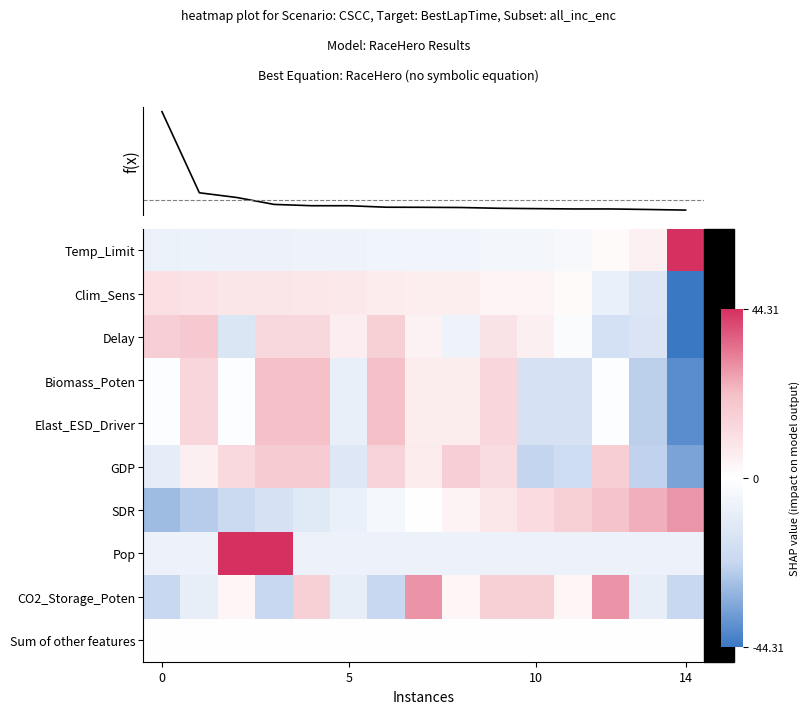

Which series has the largest range (max minus min)?

Temp_Limit